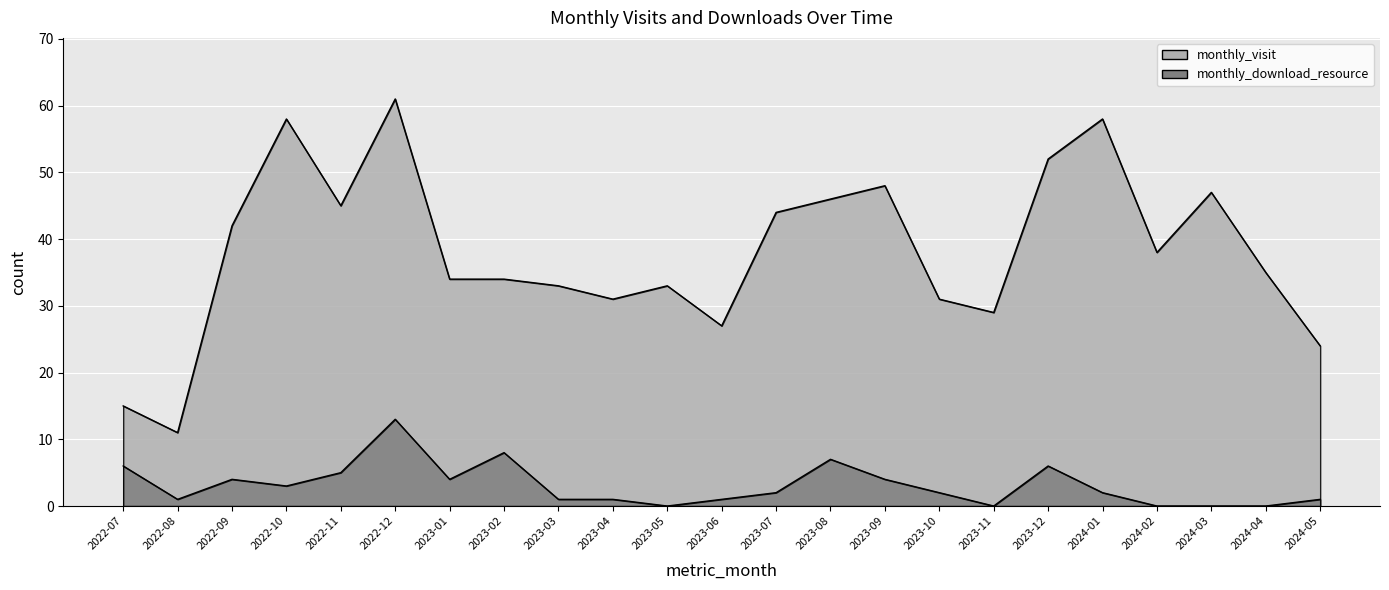

At which category is the sum across all series the highest?

2022-12